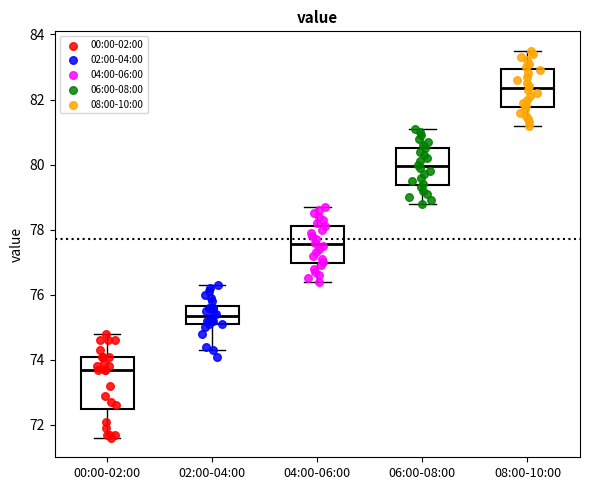

Reading left to right, read every box against the y-axis: the position of its median line, the range the box covers, and the ends of its whiskers. The values are not printed on the chart, so give them approximately, as read against the axis.

00:00-02:00: median 73.8, box 72.4 to 74.2, whiskers 71.6 to 74.8
02:00-04:00: median 75.4, box 75.2 to 75.6, whiskers 74.4 to 76.4
04:00-06:00: median 77.6, box 77.0 to 78.2, whiskers 76.4 to 78.8
06:00-08:00: median 80.0, box 79.4 to 80.6, whiskers 78.8 to 81.2
08:00-10:00: median 82.4, box 81.8 to 83.0, whiskers 81.2 to 83.6